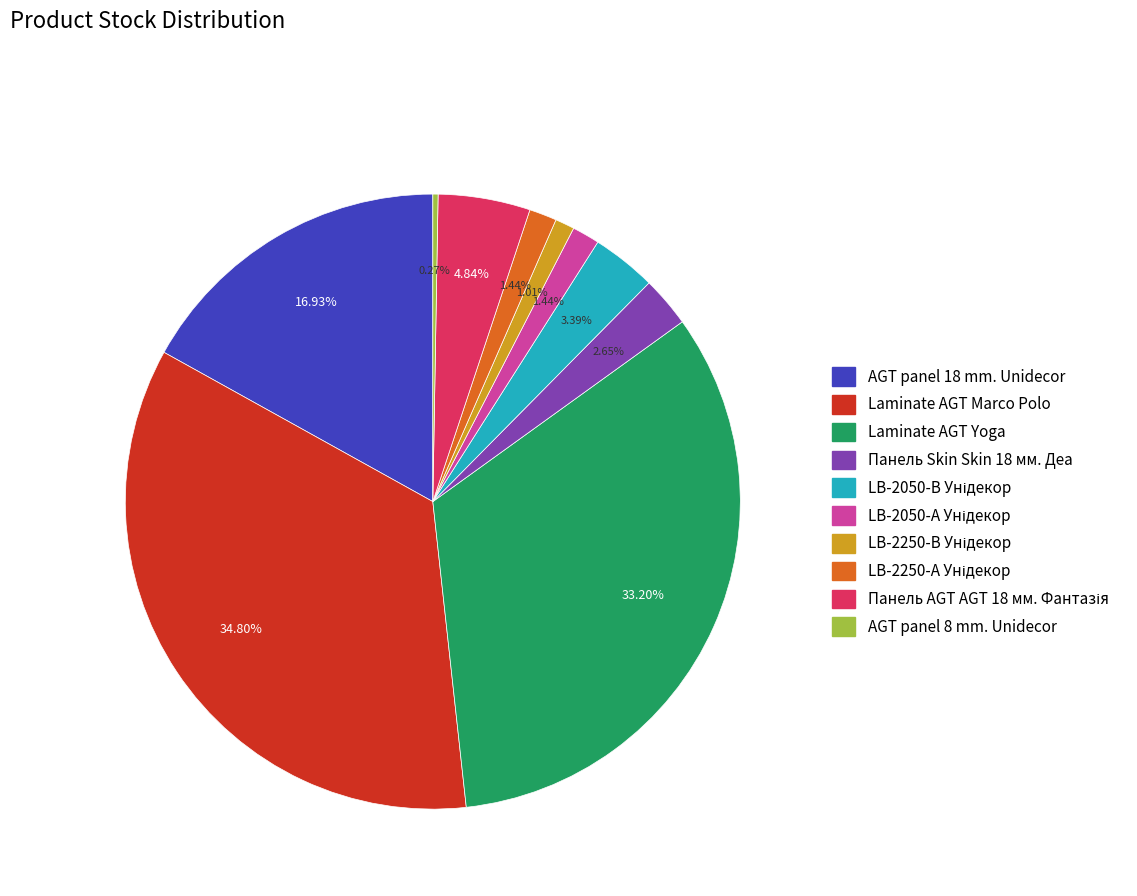

Is there any slice that represents more than half of the pie?

No